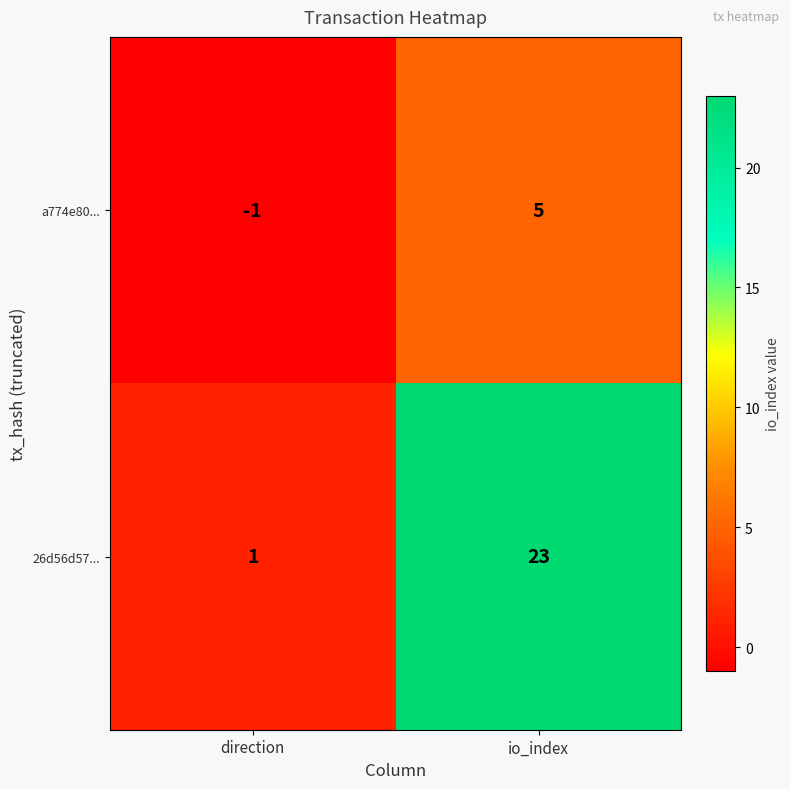

How many data points in a774e80... are less than 5?

1